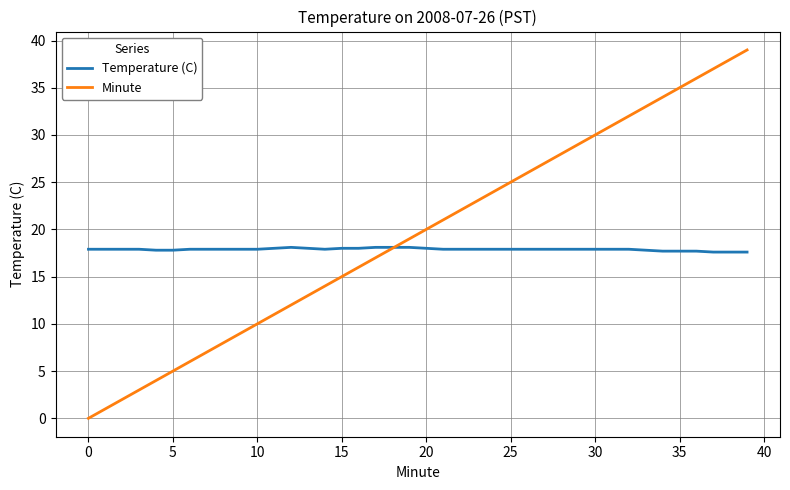

What is the difference between the maximum and second lowest values in the Minute series?

38.0